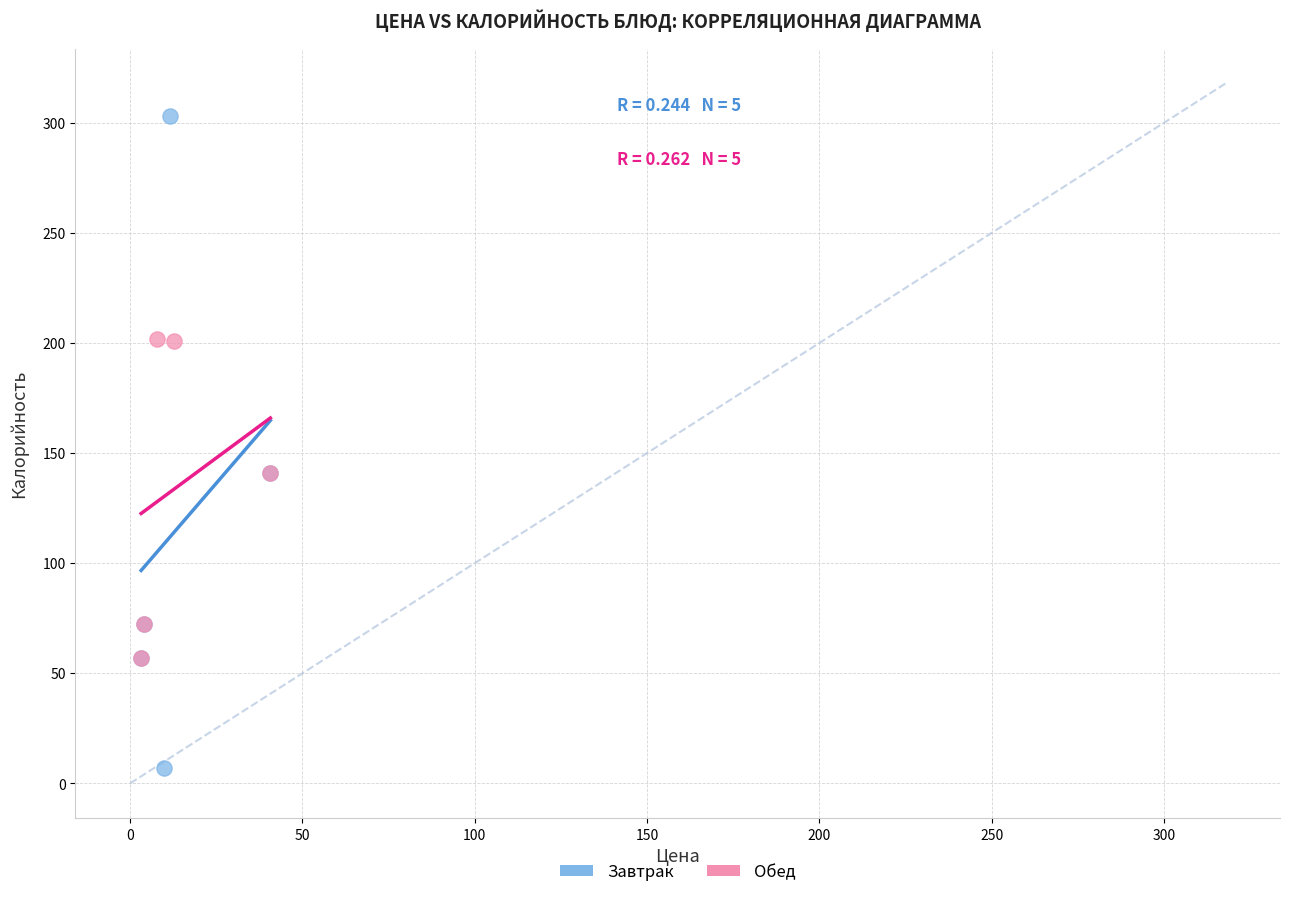

Which series contains the lowest Y value?

Завтрак